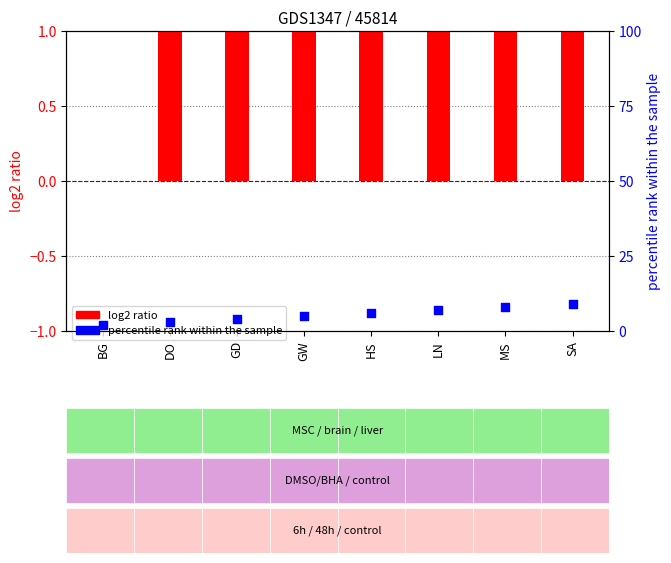

Which series reaches the minimum Y coordinate?

log2 ratio